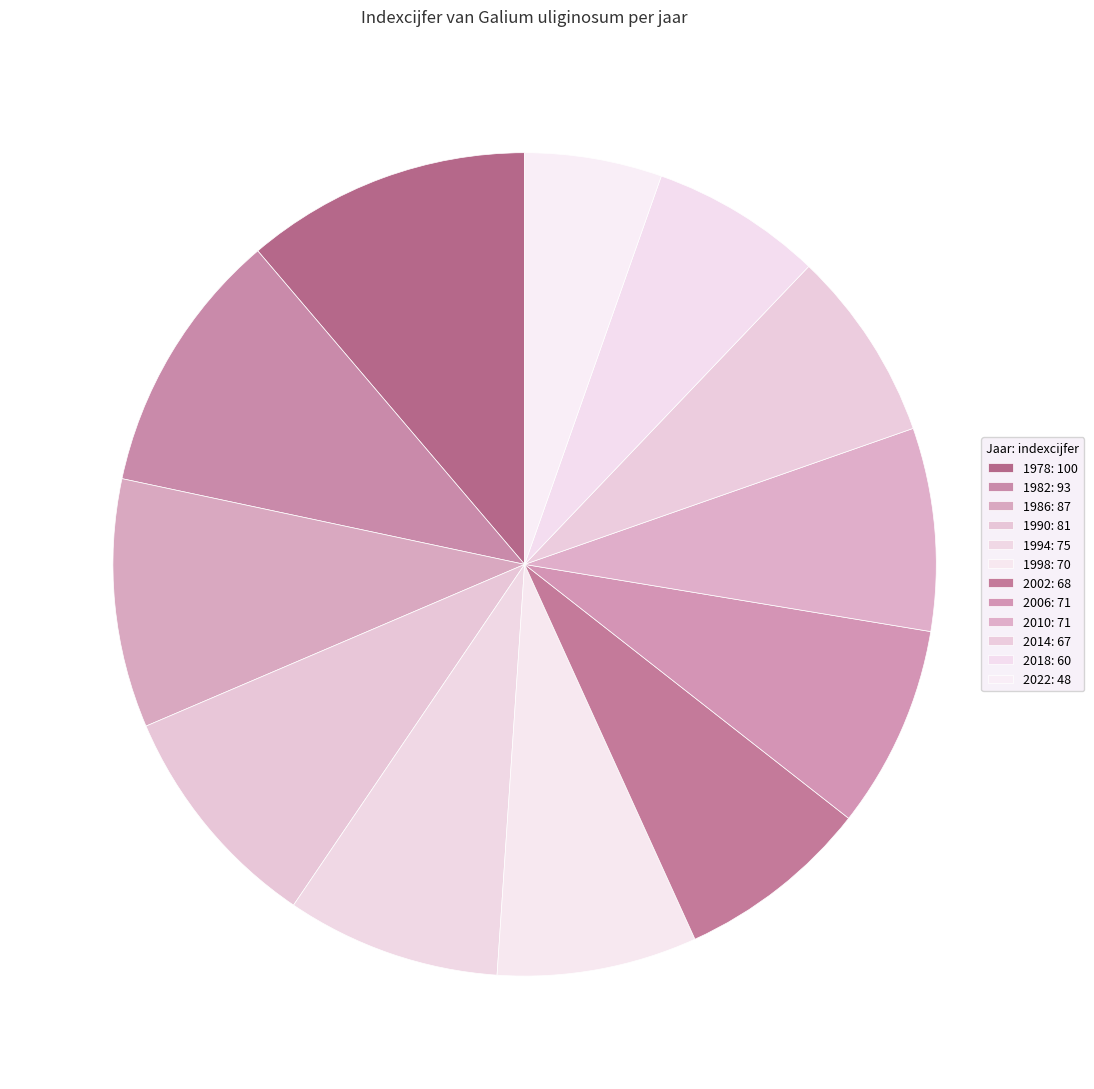

How many slices are in this pie chart?

12